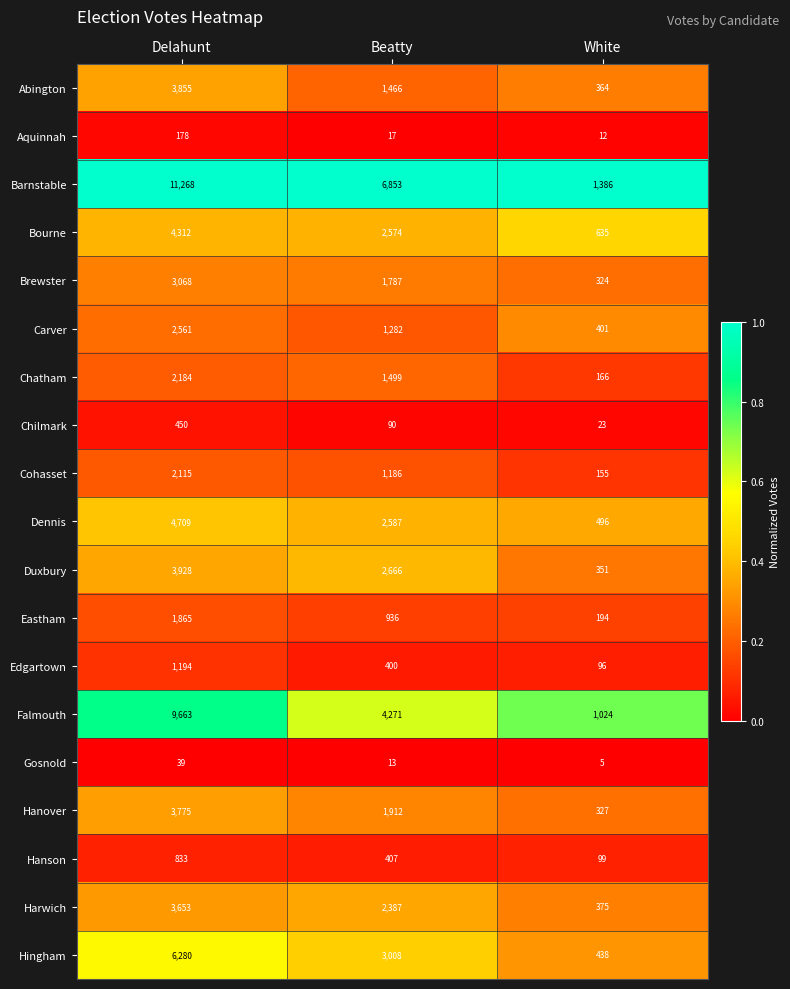

Which label corresponds to the largest value in the chart?

Delahunt